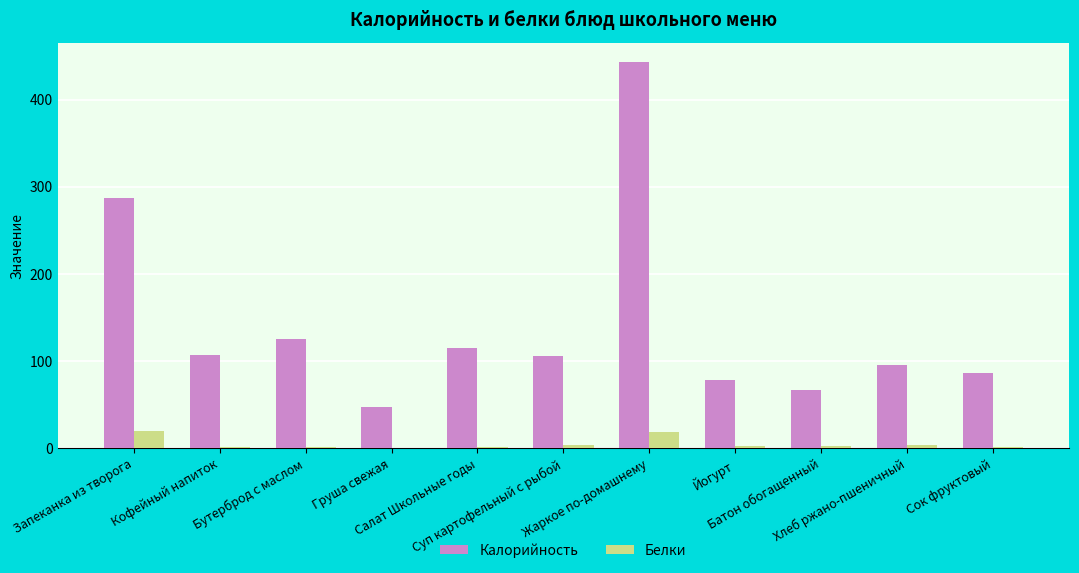

What is the sum of all Калорийность values?

1557.3